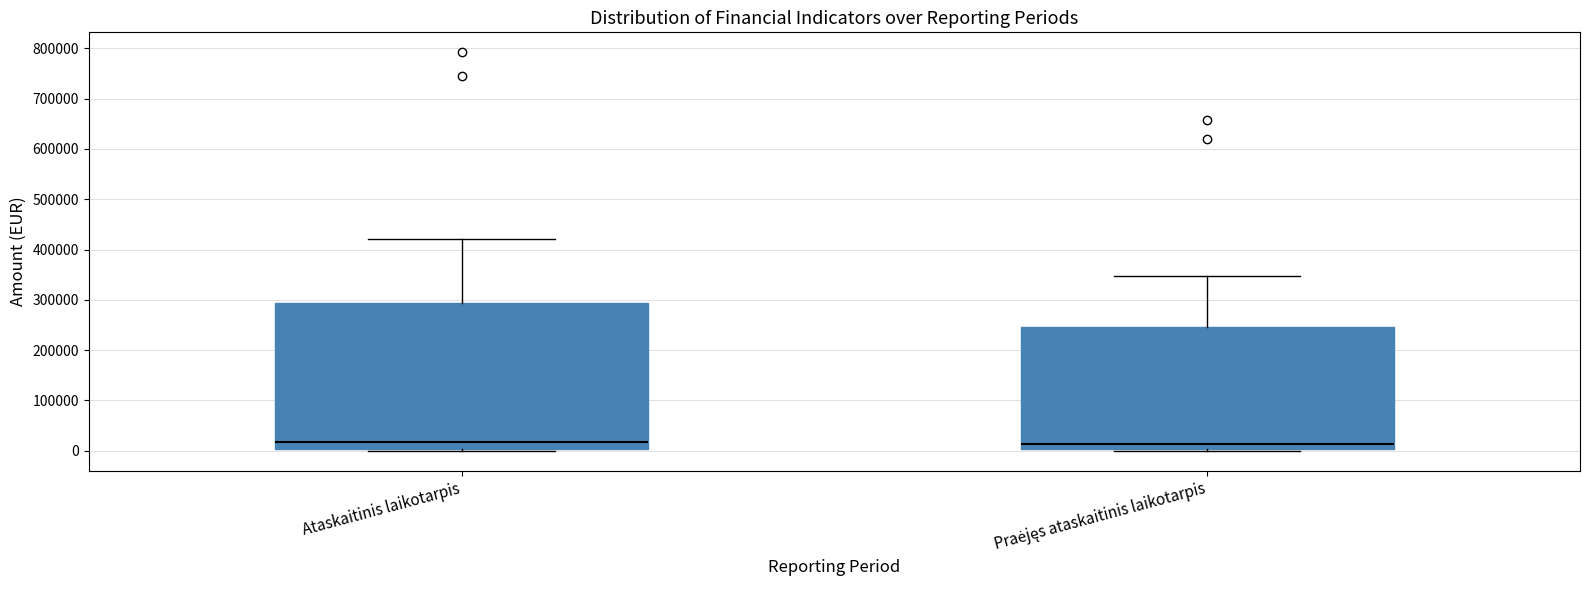

Reading left to right, transcribe this box plot: for each box, give where its median line is, the range the box spans, and where its two whiskers end, as read against the y-axis. The values are not printed on the chart, so give them approximately, as read against the axis.

Ataskaitinis laikotarpis: median 20000, box 0 to 290000, whiskers 0 (just below the box's lower edge) to 420000
Praėjęs ataskaitinis laikotarpis: median 10000, box 0 to 250000, whiskers 0 (just below the box's lower edge) to 350000